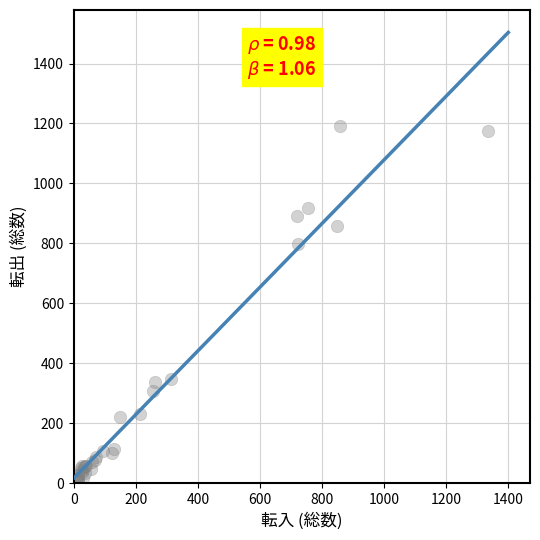

What Y value in the scatter plot is closest to 598?

798